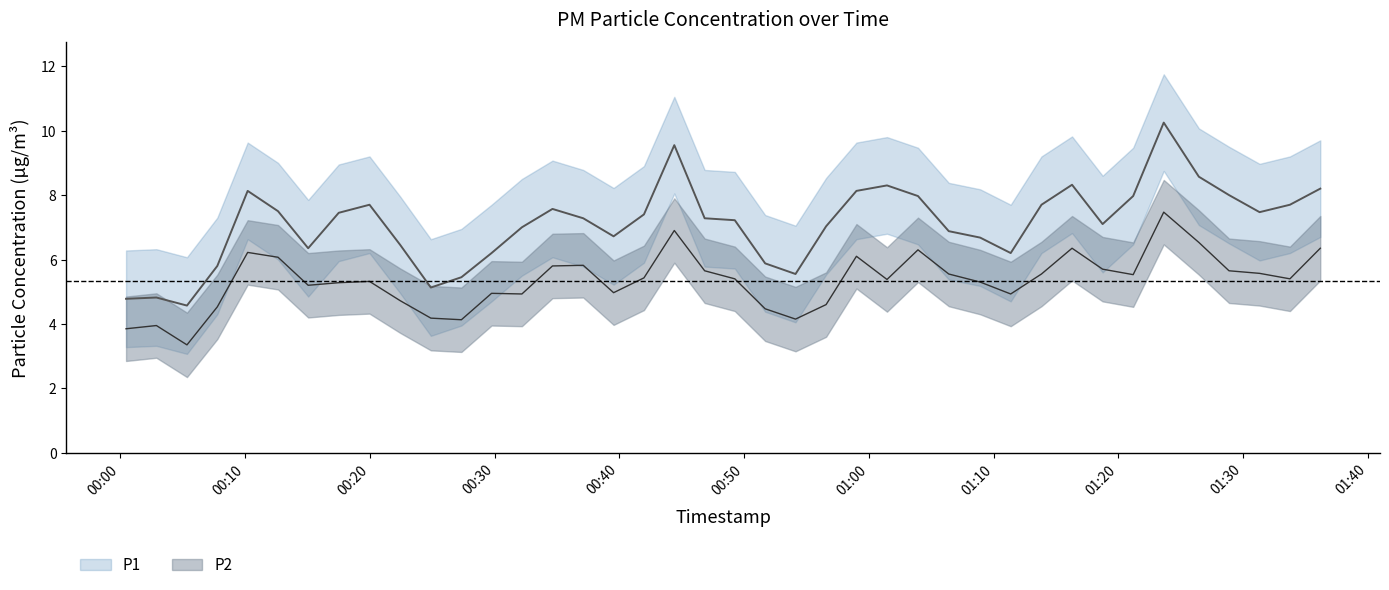

Reading right to left, what are all the values shown in this chart?

P1: 8.2	7.7	7.5	8.0	8.6	10.2	8.0	7.1	8.3	7.7	6.2	6.7	6.9	8.0	8.3	8.1	7.0	5.5	5.9	7.2	7.3	9.6	7.4	6.7	7.3	7.6	7.0	6.2	5.5	5.1	6.5	7.7	7.5	6.3	7.5	8.1	5.8	4.6	4.8	4.8
P2: 6.3	5.4	5.6	5.7	6.5	7.5	5.5	5.7	6.3	5.5	4.9	5.3	5.5	6.3	5.4	6.1	4.6	4.2	4.5	5.4	5.7	6.9	5.4	5.0	5.8	5.8	4.9	5.0	4.1	4.2	4.7	5.3	5.3	5.2	6.1	6.2	4.5	3.4	4.0	3.9